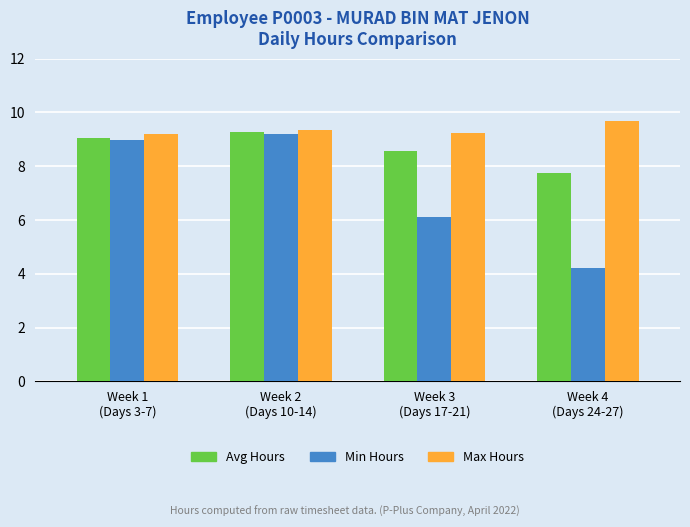

How many bars are there in total?

12